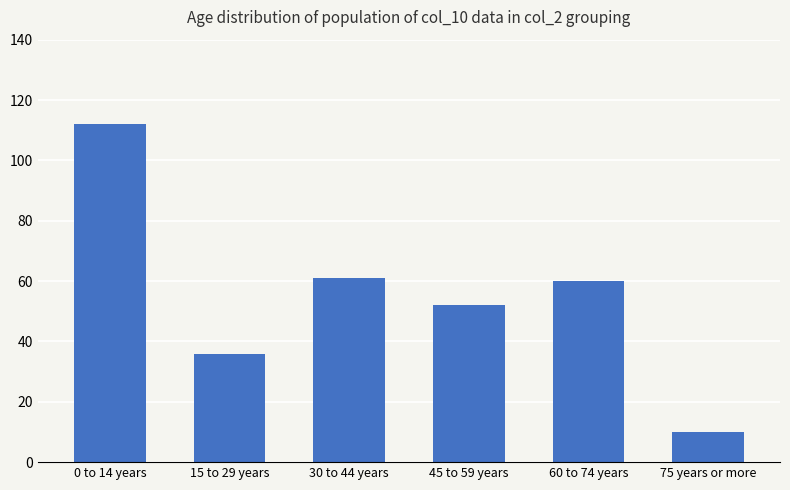

What position from the left is 45 to 59 years?

4